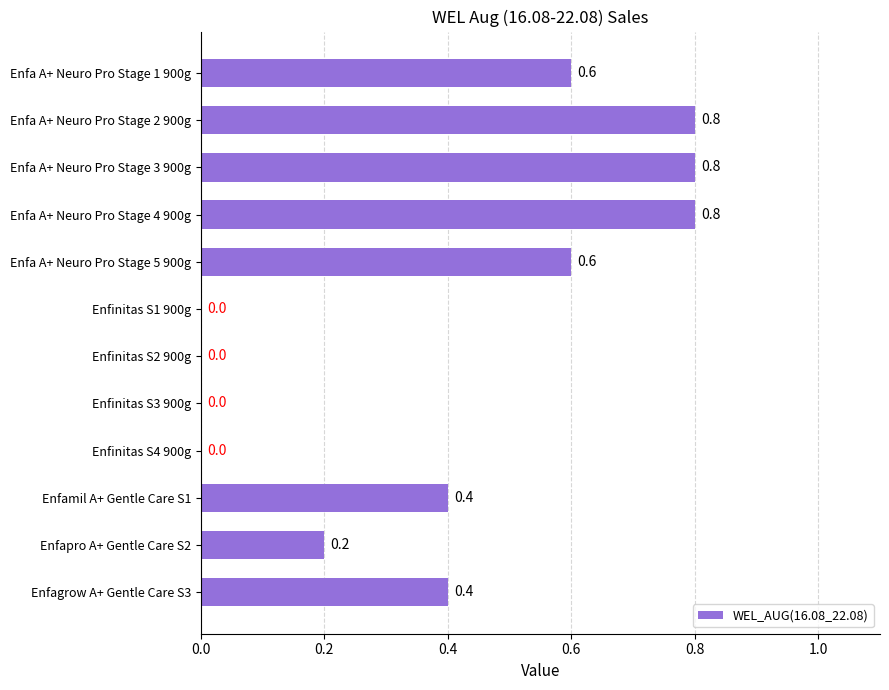

Reading top to bottom, what are all the values shown in this chart?

Enfa A+ Neuro Pro Stage 1 900g=0.6	Enfa A+ Neuro Pro Stage 2 900g=0.8	Enfa A+ Neuro Pro Stage 3 900g=0.8	Enfa A+ Neuro Pro Stage 4 900g=0.8	Enfa A+ Neuro Pro Stage 5 900g=0.6	Enfinitas S1 900g=0.0	Enfinitas S2 900g=0.0	Enfinitas S3 900g=0.0	Enfinitas S4 900g=0.0	Enfamil A+ Gentle Care S1=0.4	Enfapro A+ Gentle Care S2=0.2	Enfagrow A+ Gentle Care S3=0.4